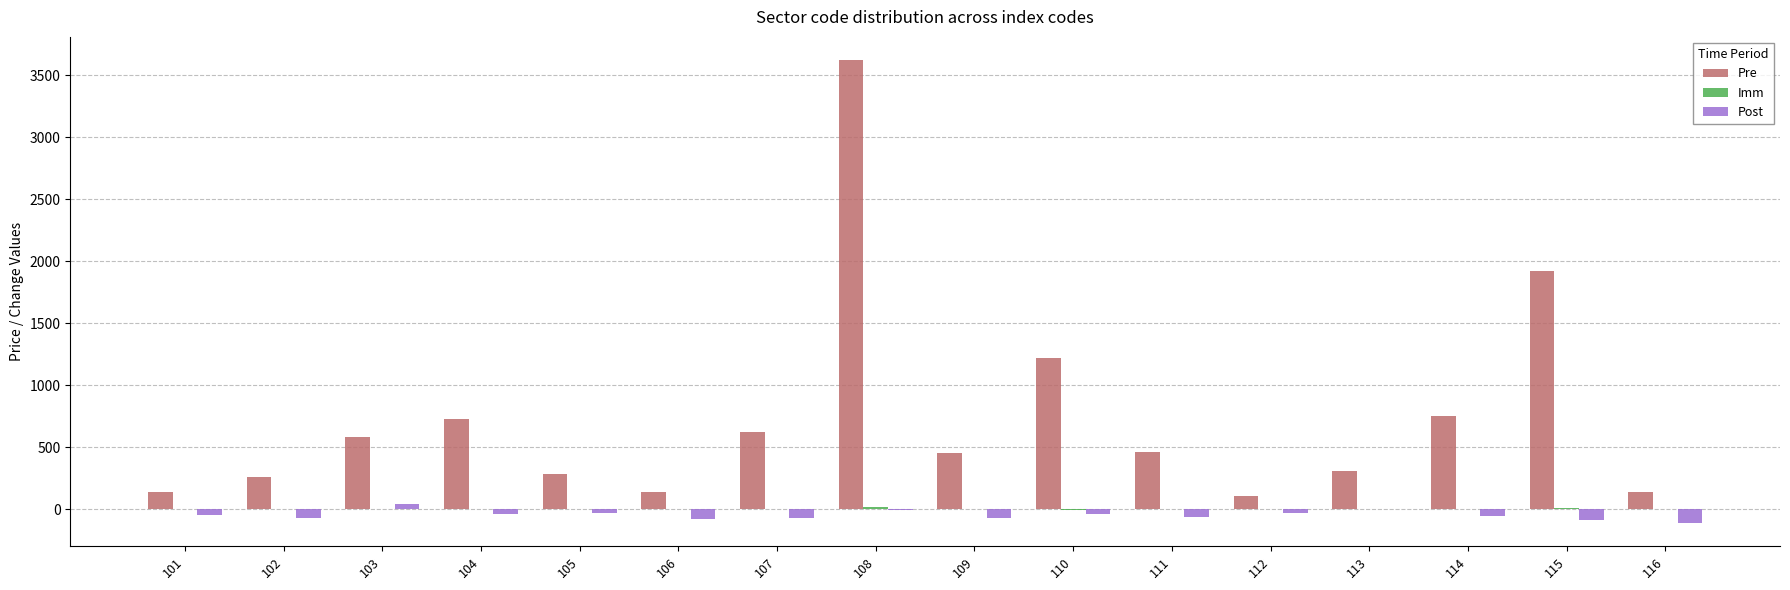

Which series changed the most between 104 and 105?

Pre